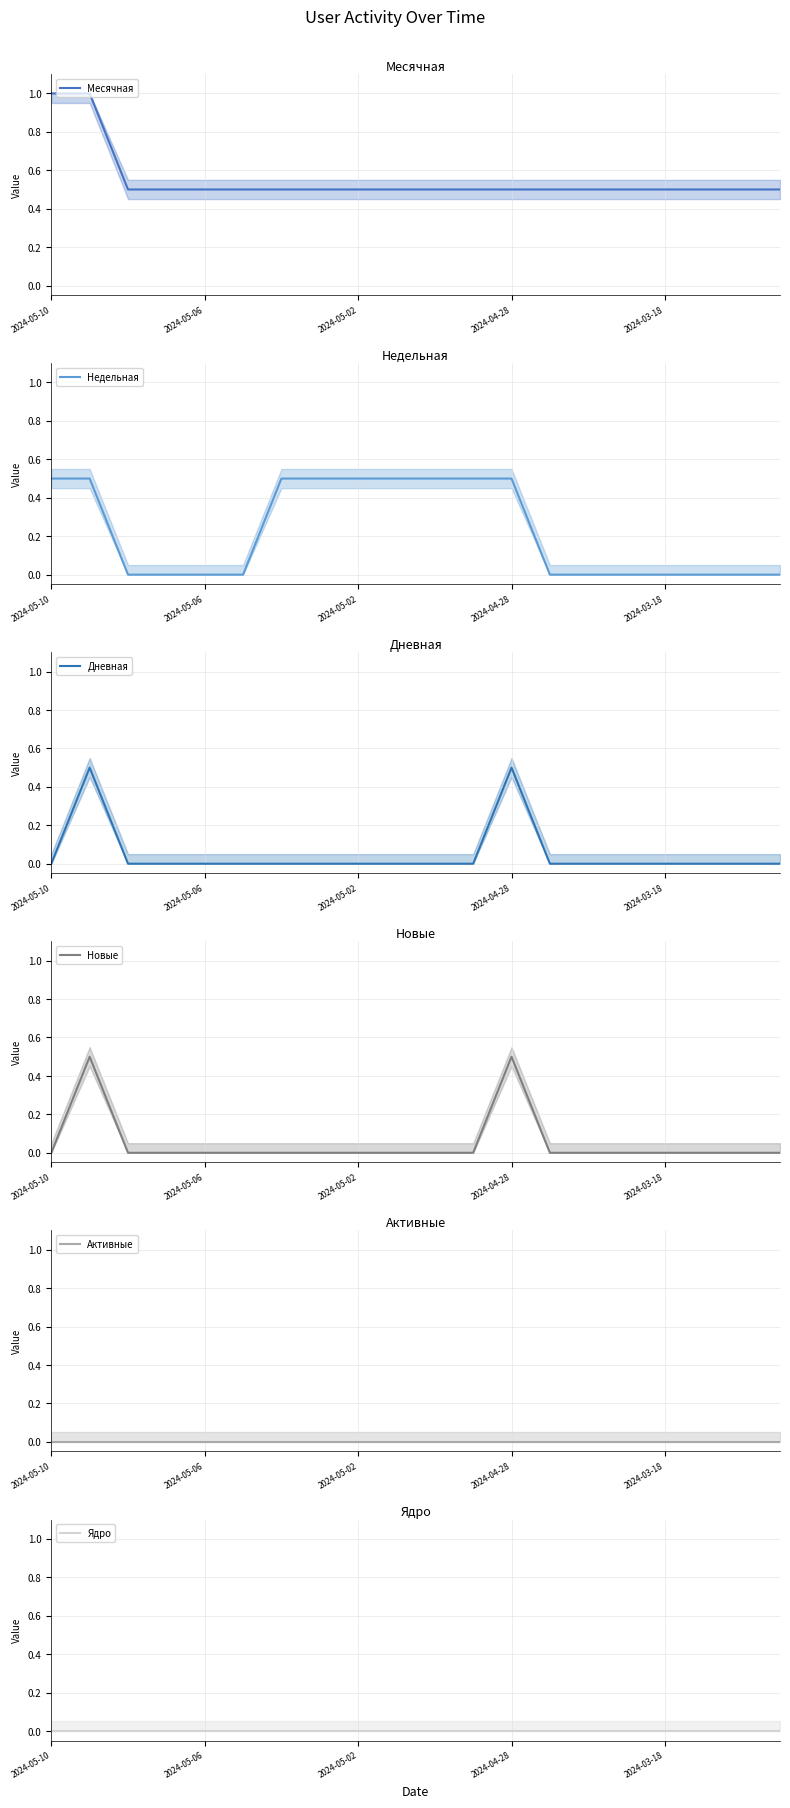

Is it true that Активные equals 0.0 at 5?

True